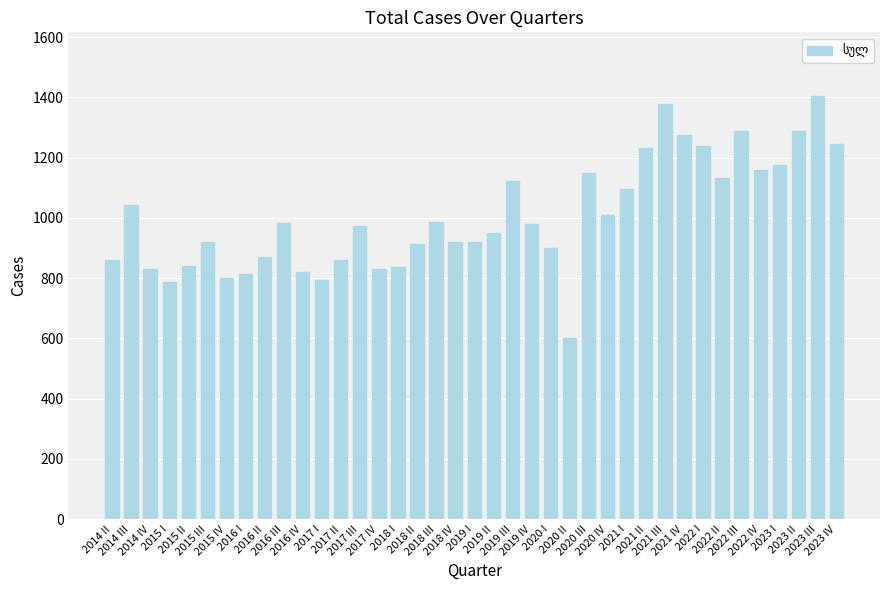

How many data points are less than 972?

19